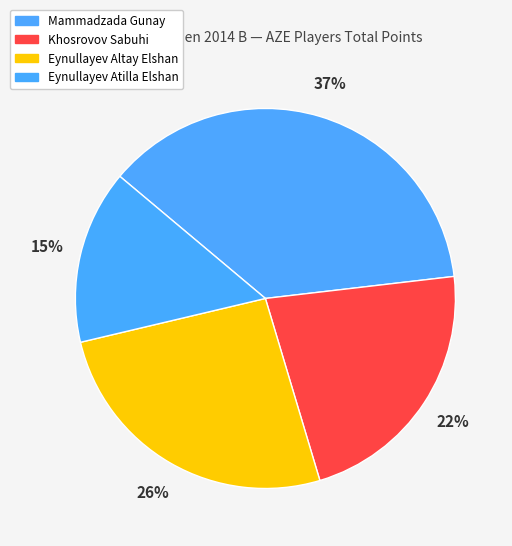

Is the sum of Eynullayev Altay Elshan and Mammadzada Gunay greater than half?

Yes